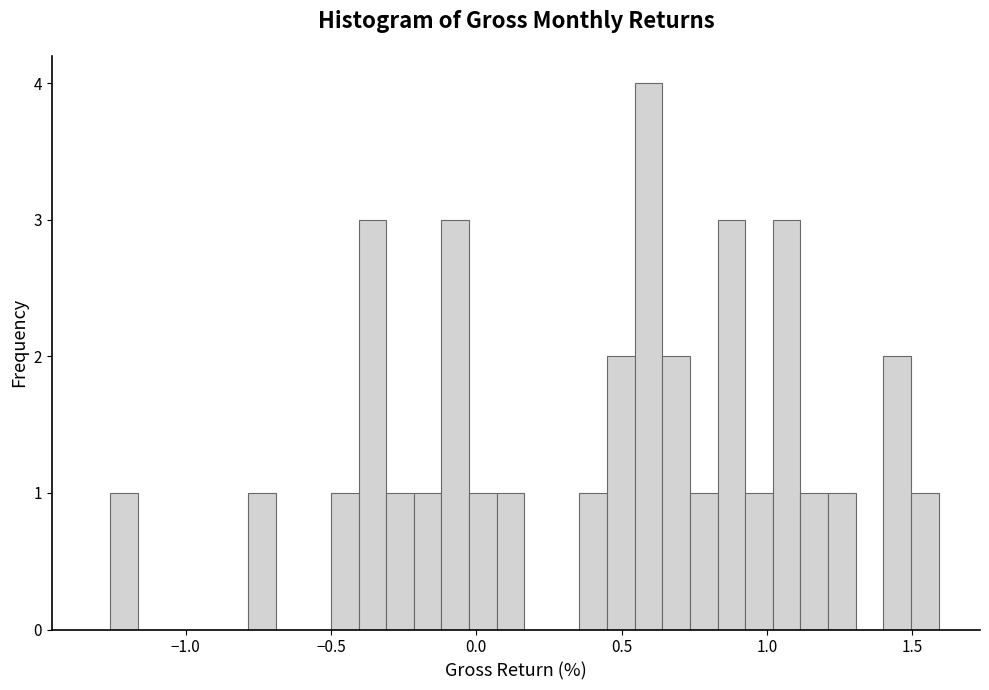

Around what value on the x-axis is the tallest bar? Give the approximate position of its centre, as read against the axis.

0.60